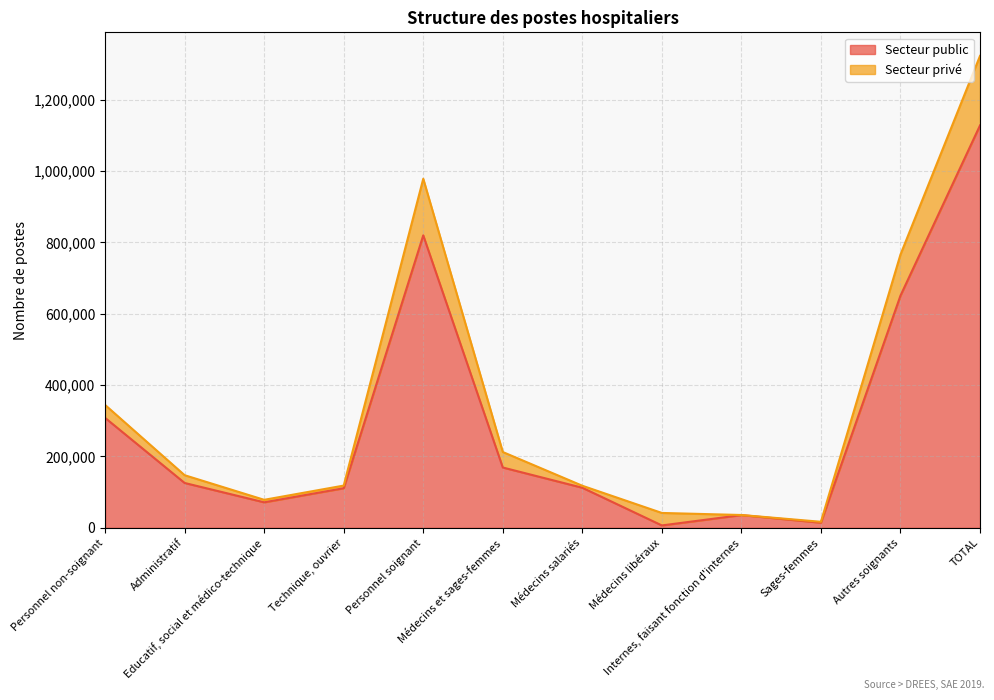

Read the Secteur public value at TOTAL, to the nearest 100.

1127400